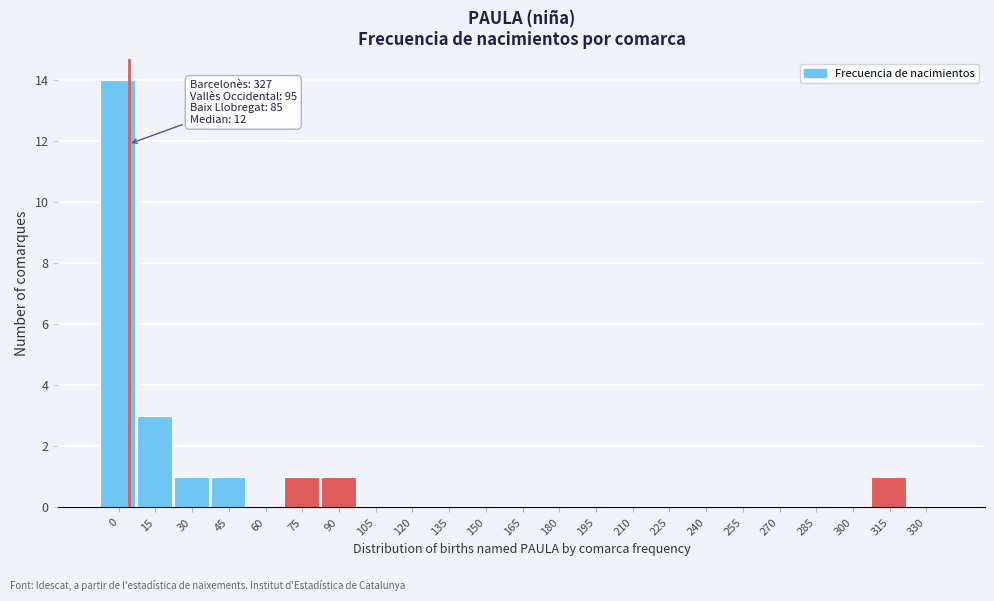

Reading left to right, what are all the values shown in this chart?

0=14	15=3	30=1	45=1	60=0	75=1	90=1	105=0	120=0	135=0	150=0	165=0	180=0	195=0	210=0	225=0	240=0	255=0	270=0	285=0	300=0	315=1	330=0